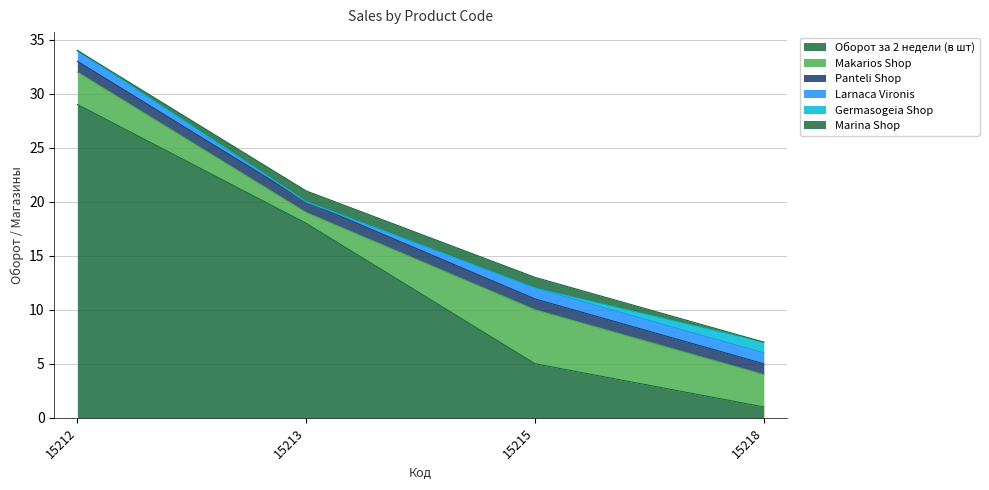

At which category is the sum across all series the highest?

15212